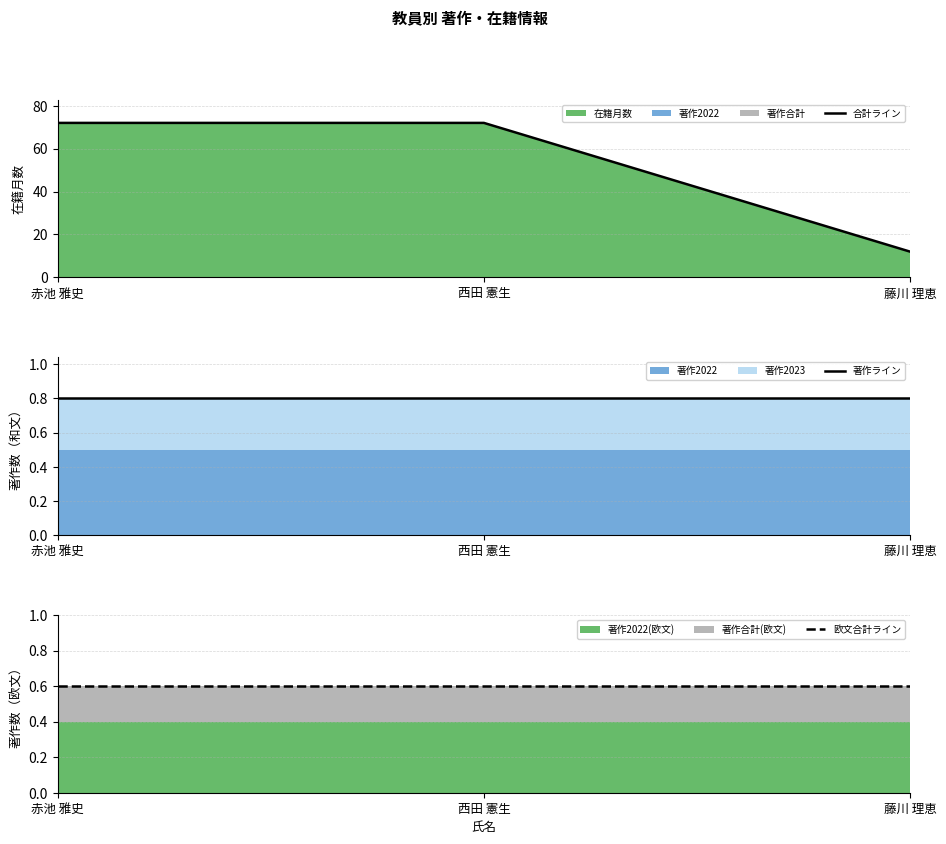

Rank the series at 赤池 雅史 from highest to lowest value.

合計ライン, 著作ライン, 欧文合計ライン